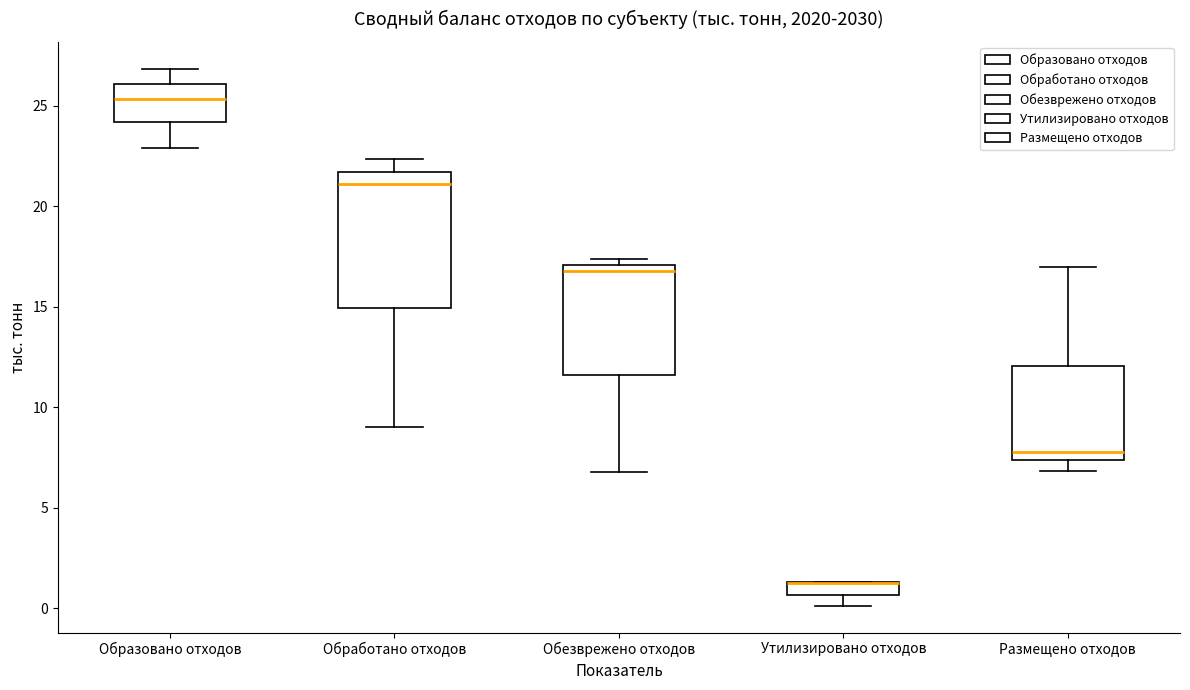

Comparing the boxes themselves (not the whiskers), which one is the tallest?

Обработано отходов